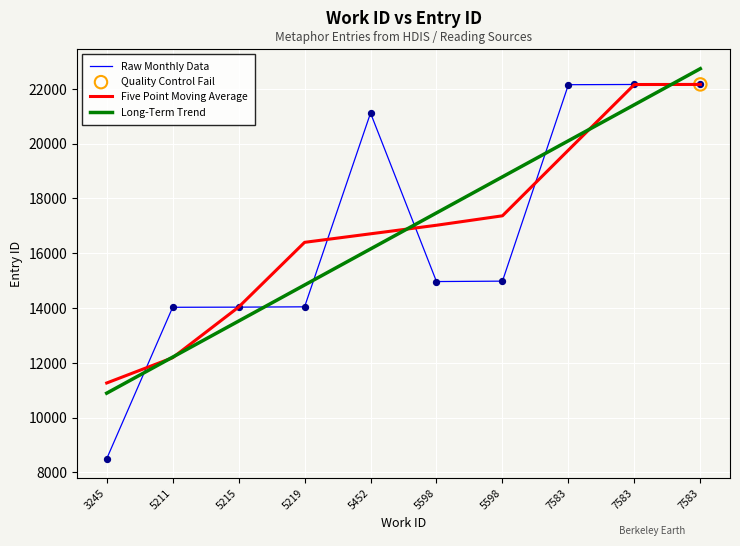

Which series has the largest total across all categories?

Five Point Moving Average